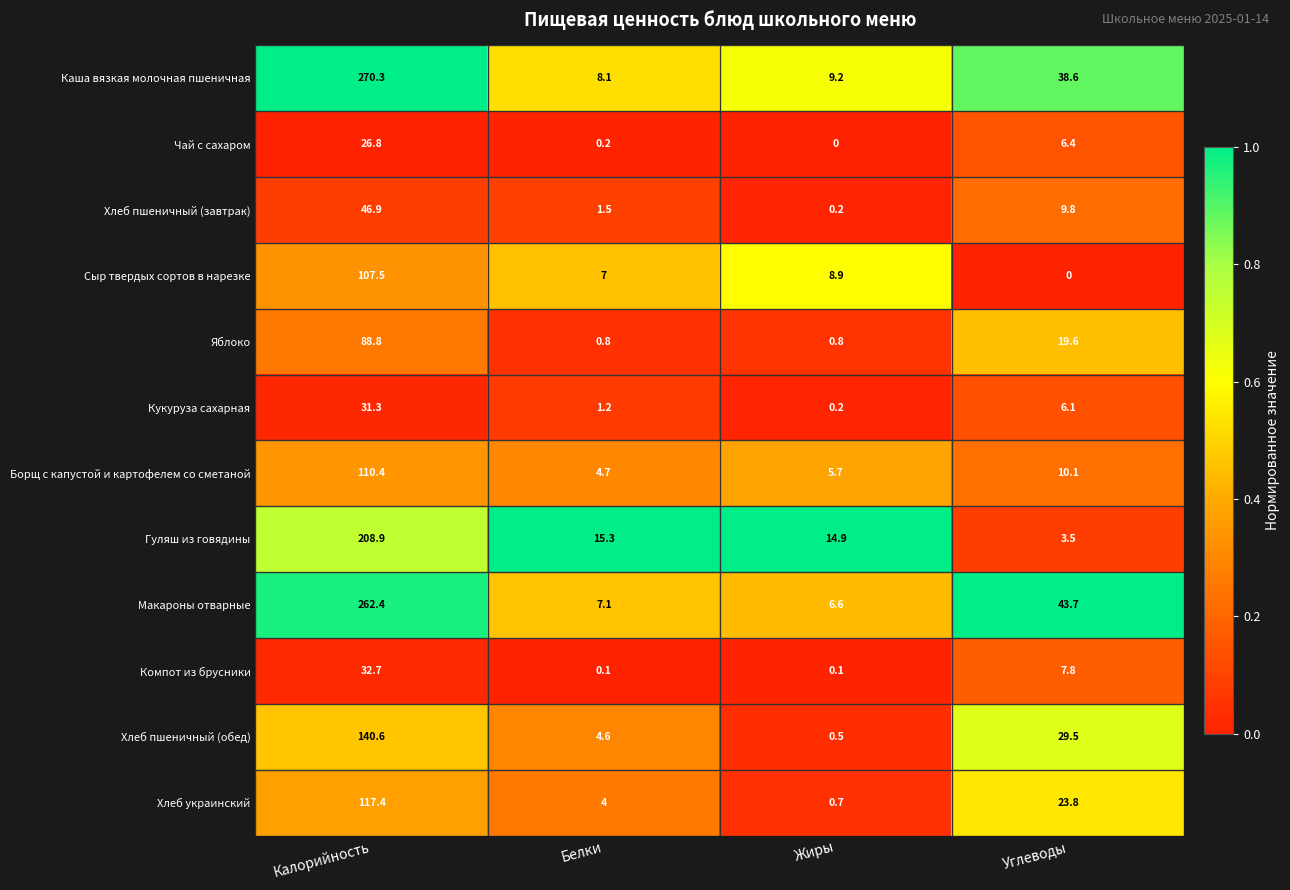

At Белки, list the series in order from largest to smallest.

Гуляш из говядины, Каша вязкая молочная пшеничная, Макароны отварные, Сыр твердых сортов в нарезке, Борщ с капустой и картофелем со сметаной, Хлеб пшеничный (обед), Хлеб украинский, Хлеб пшеничный (завтрак), Кукуруза сахарная, Яблоко, Чай с сахаром, Компот из брусники